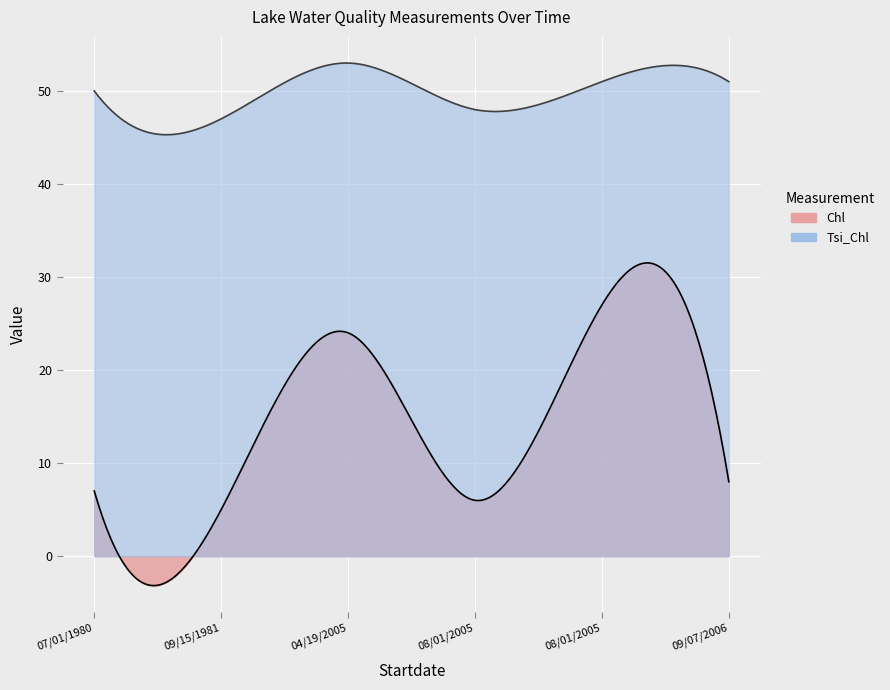

Reading left to right, list all the values displayed in this chart.

Chl: 07/01/1980=7	09/15/1981=5	04/19/2005=24	08/01/2005=6	08/01/2005=27	09/07/2006=8
Tsi_Chl: 07/01/1980=50	09/15/1981=47	04/19/2005=53	08/01/2005=48	08/01/2005=51	09/07/2006=51